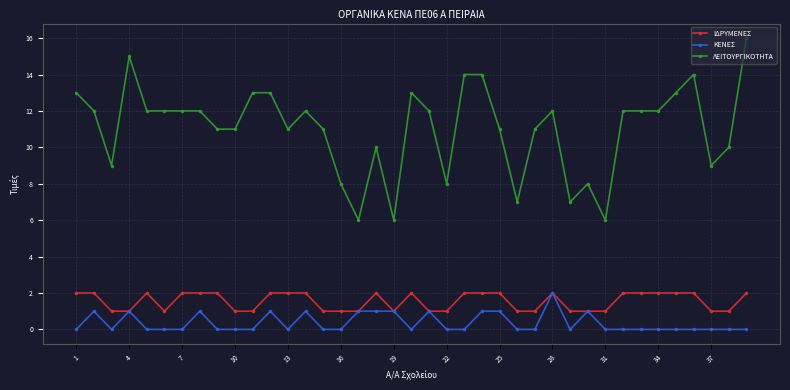

Which series has the largest range (max minus min)?

ΛΕΙΤΟΥΡΓΙΚΟΤΗΤΑ